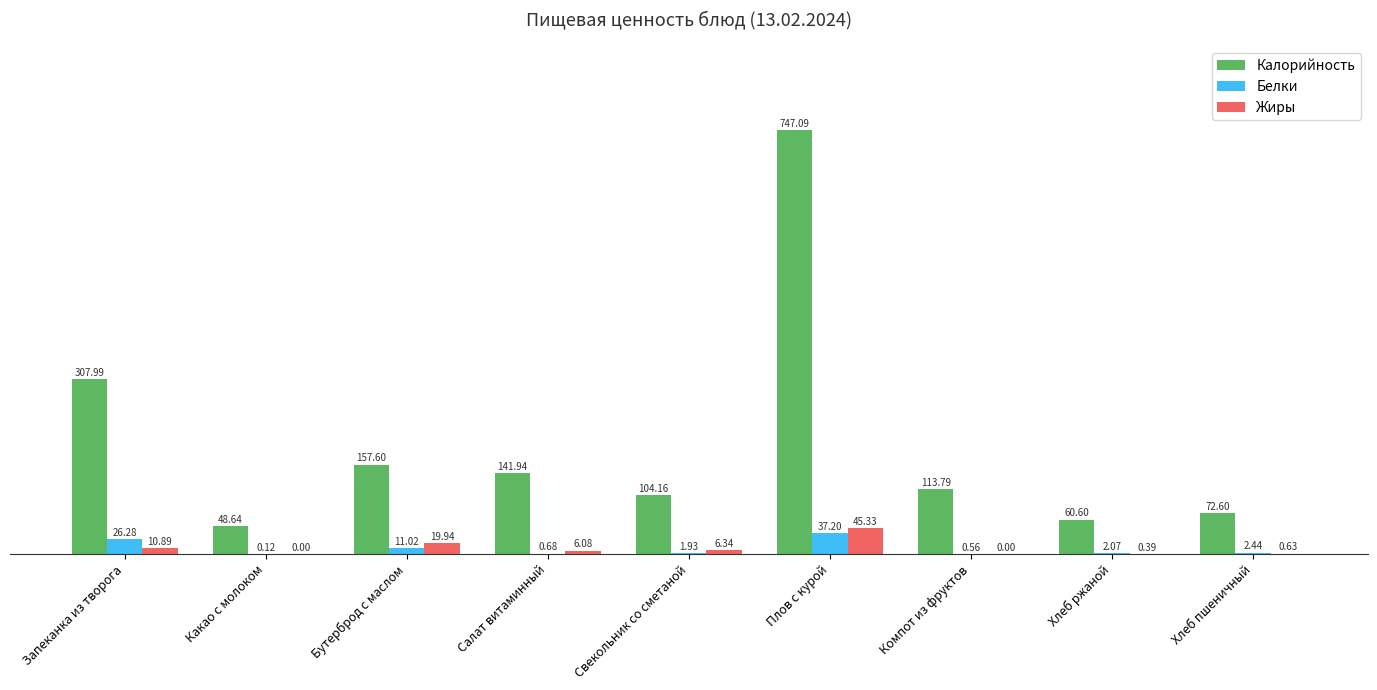

The value of Жиры at Какао с молоком is 0.0. True or false?

True